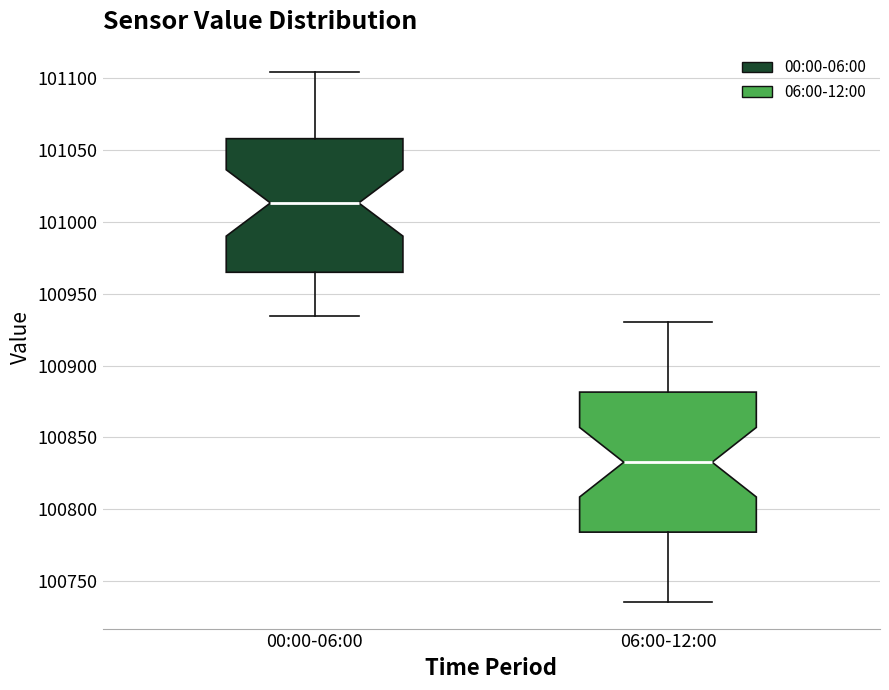

Where does the lower whisker of the box for 06:00-12:00 end on the y-axis? The values are not printed on the chart, so give them approximately, as read against the axis.

100735